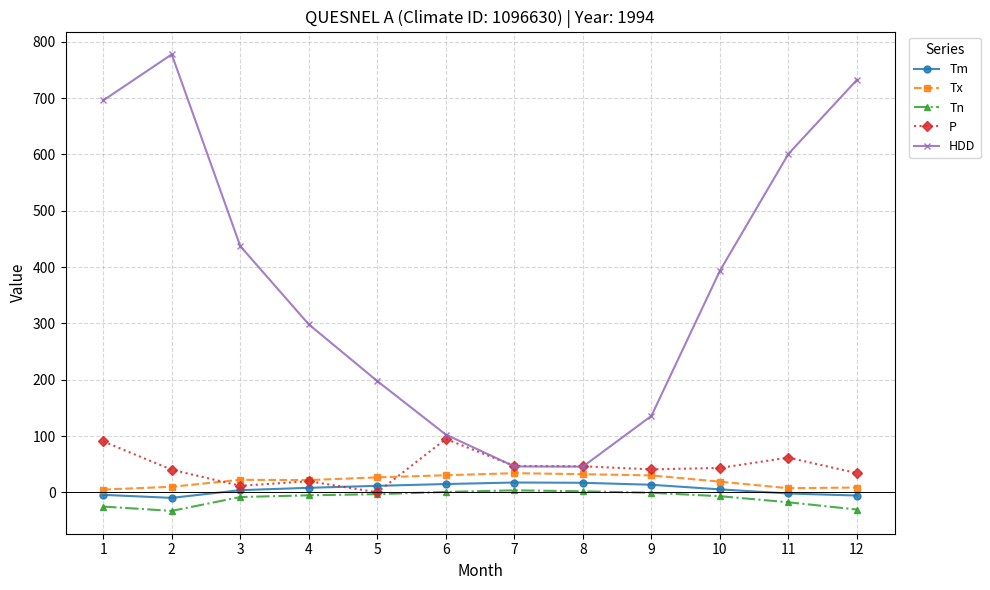

How many interior local peaks does the HDD series have?

1